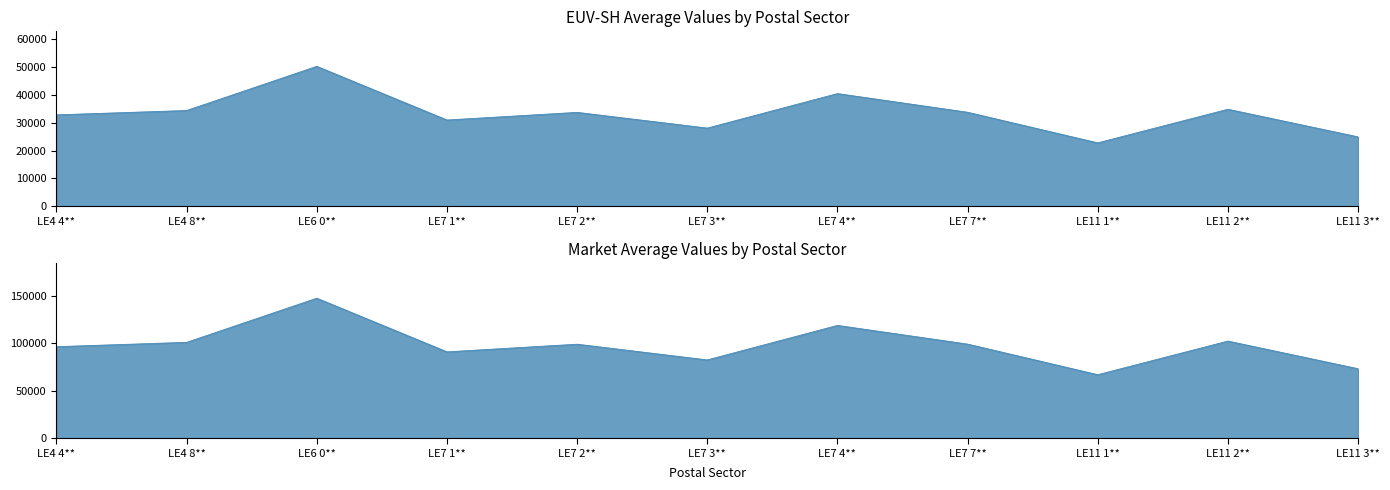

Which label corresponds to the smallest value in the chart?

LE11 1**